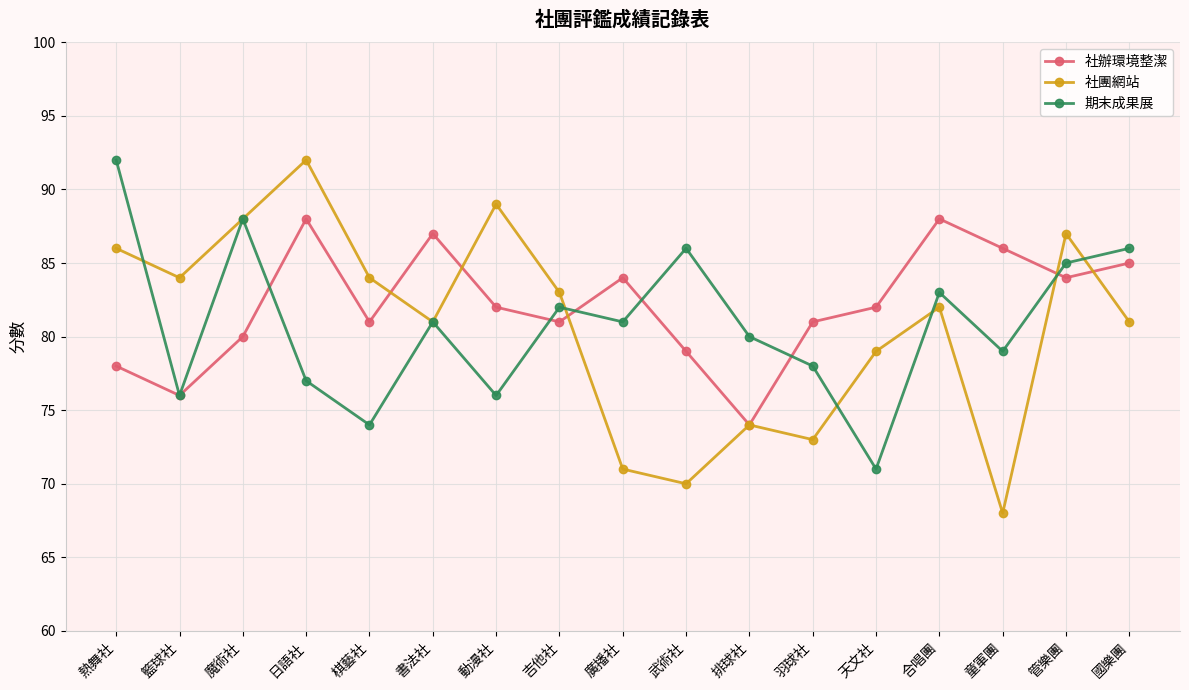

After their last crossing, which series has the higher values: 期末成果展 or 社團網站?

期末成果展